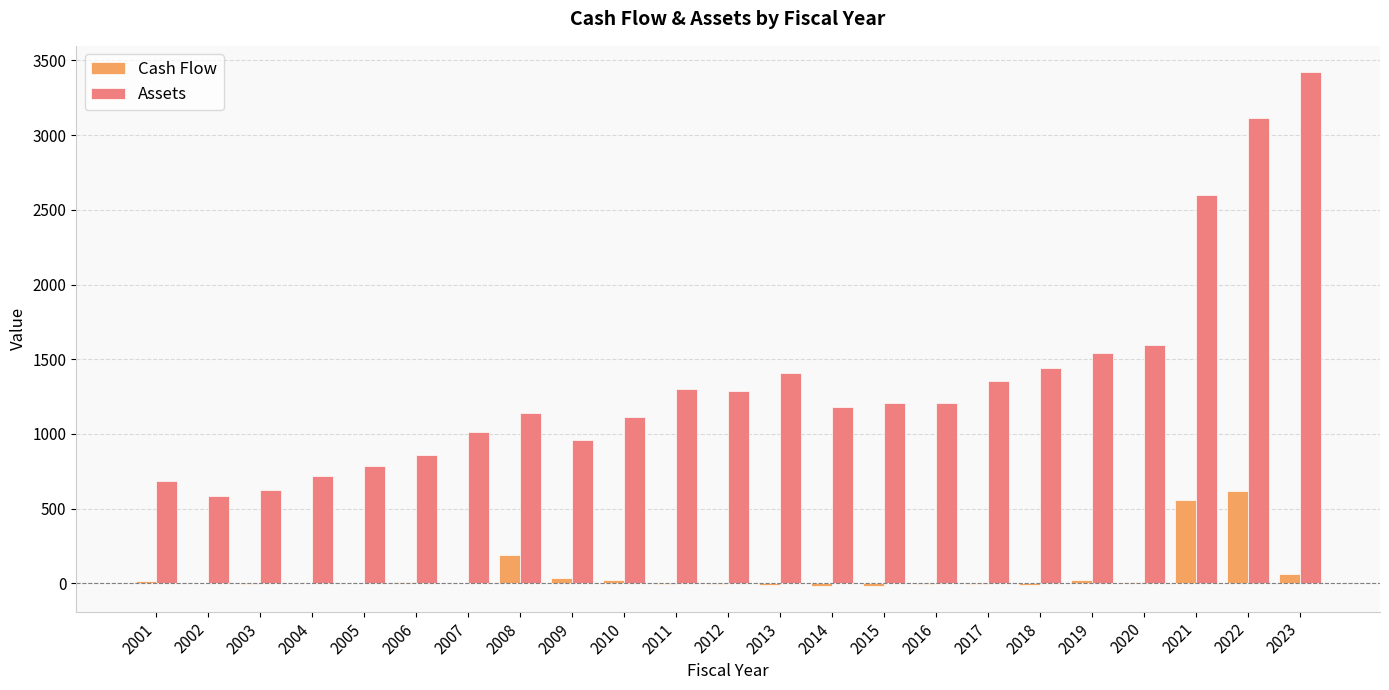

True or false: Assets has a value of 1353.3 at 2017.

True